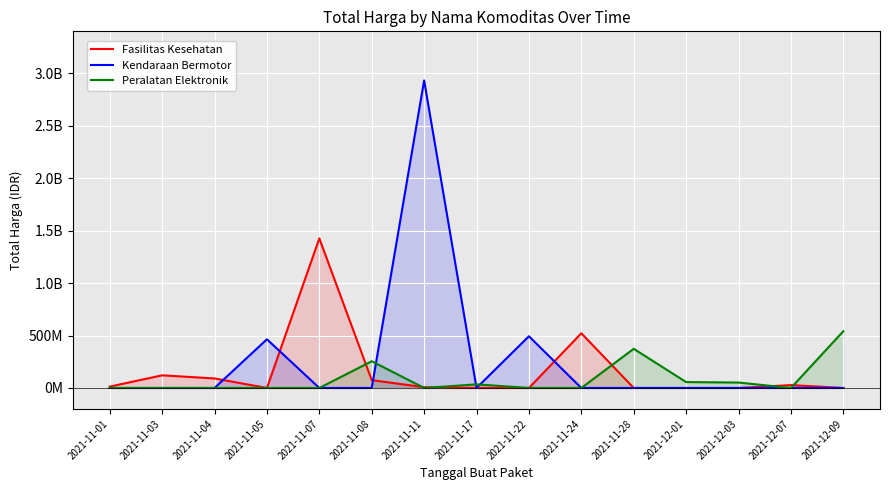

How many lines are shown in the chart?

3